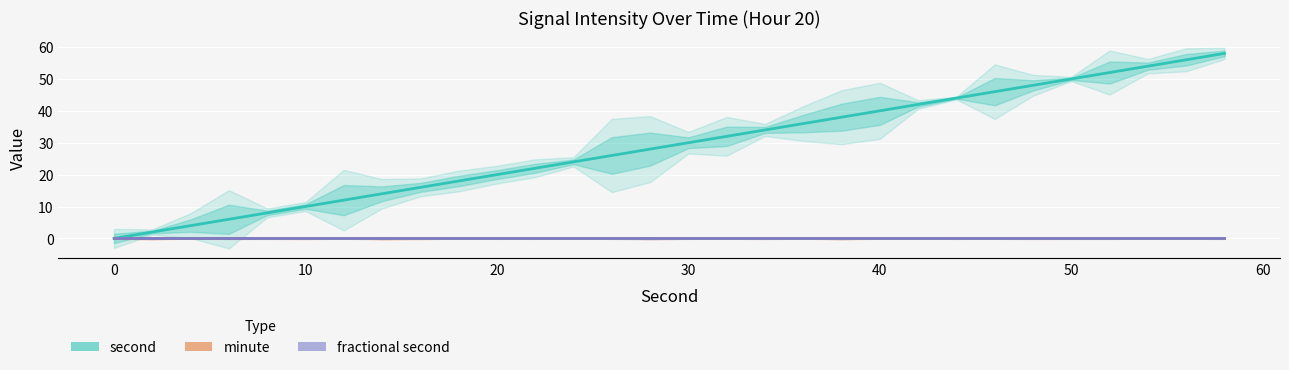

Reading left to right, extract all data points from this chart.

second: 0	2	4	6	8	10	12	14	16	18	20	22	24	26	28	30	32	34	36	38	40	42	44	46	48	50	52	54	56	58
minute: 0	0	0	0	0	0	0	0	0	0	0	0	0	0	0	0	0	0	0	0	0	0	0	0	0	0	0	0	0	0
fractional second: 0	0	0	0	0	0	0	0	0	0	0	0	0	0	0	0	0	0	0	0	0	0	0	0	0	0	0	0	0	0